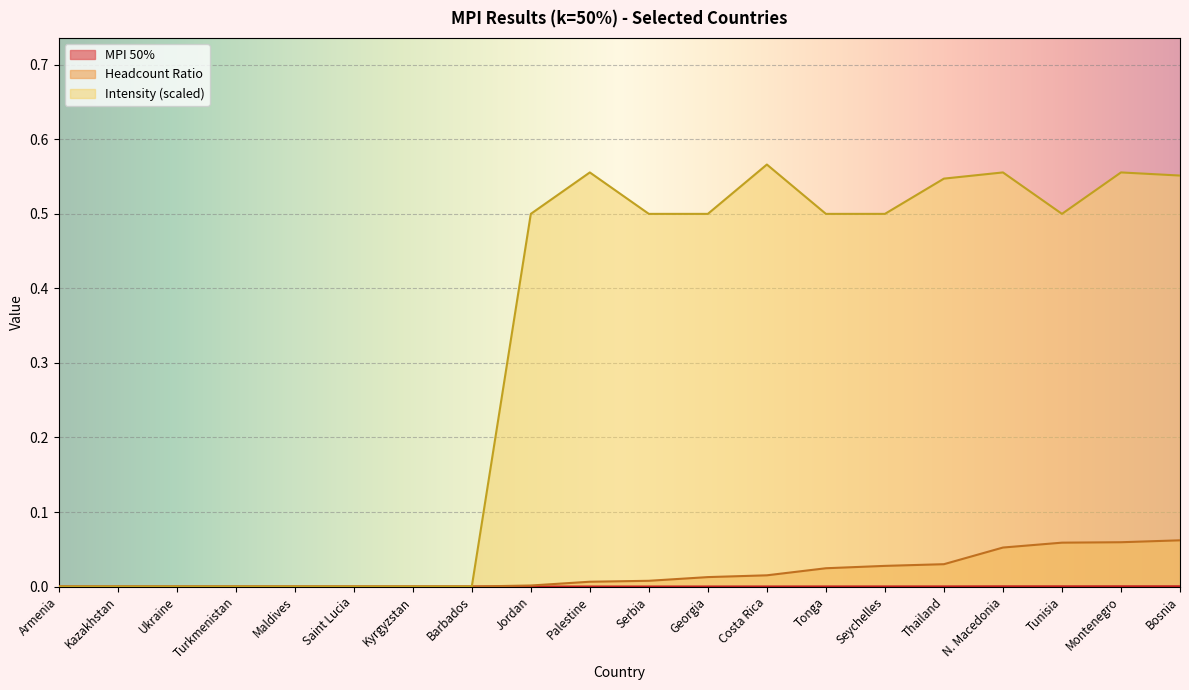

What is the maximum value for Headcount Ratio?

0.1